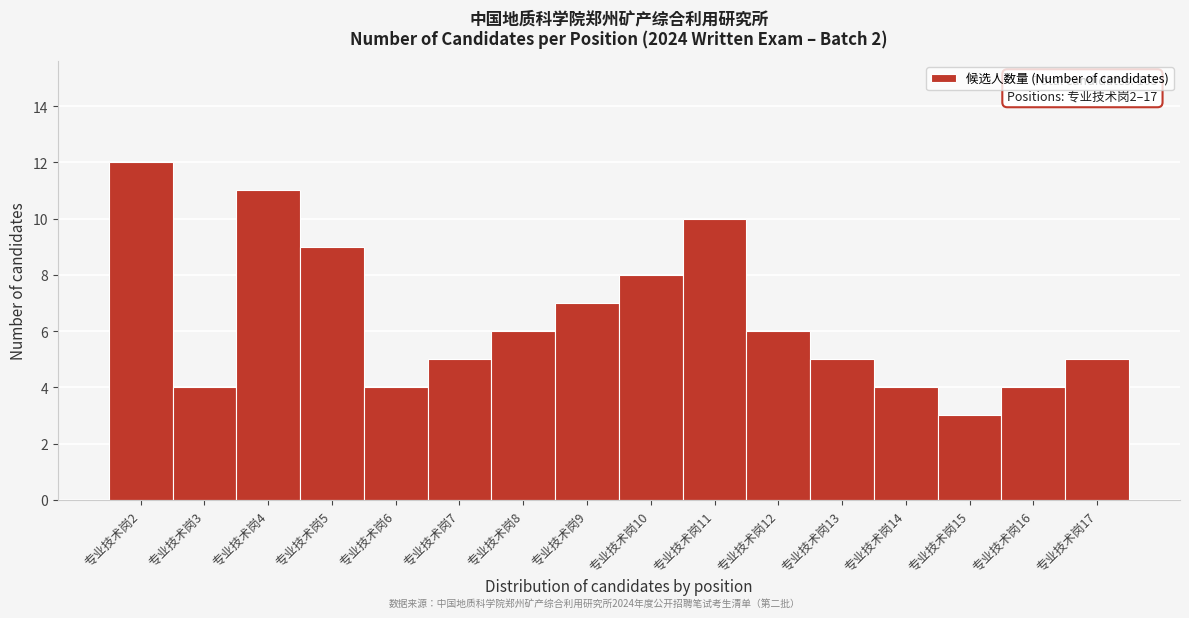

Reading left to right, extract all data points from this chart.

专业技术岗2=12	专业技术岗3=4	专业技术岗4=11	专业技术岗5=9	专业技术岗6=4	专业技术岗7=5	专业技术岗8=6	专业技术岗9=7	专业技术岗10=8	专业技术岗11=10	专业技术岗12=6	专业技术岗13=5	专业技术岗14=4	专业技术岗15=3	专业技术岗16=4	专业技术岗17=5